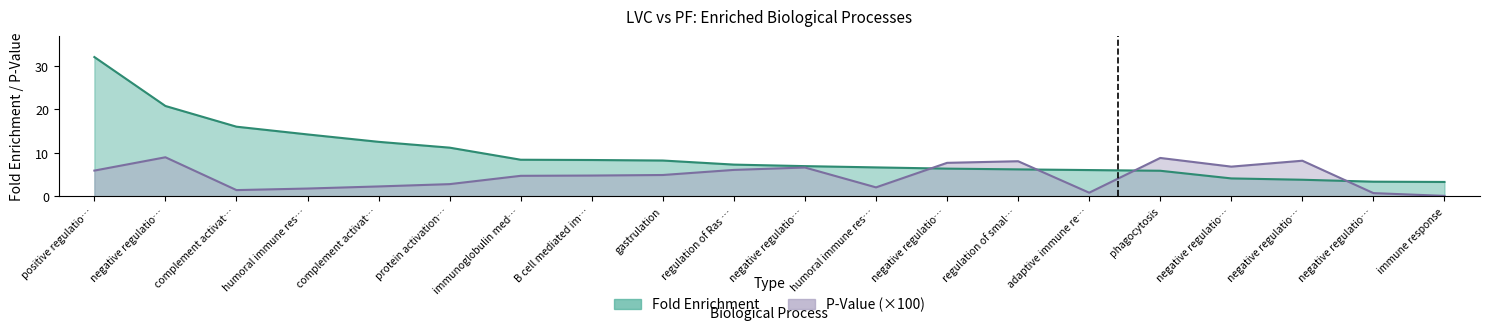

Between which two adjacent categories do Fold Enrichment and P-Value (scaled) first intersect?

humoral immune res… and negative regulatio…